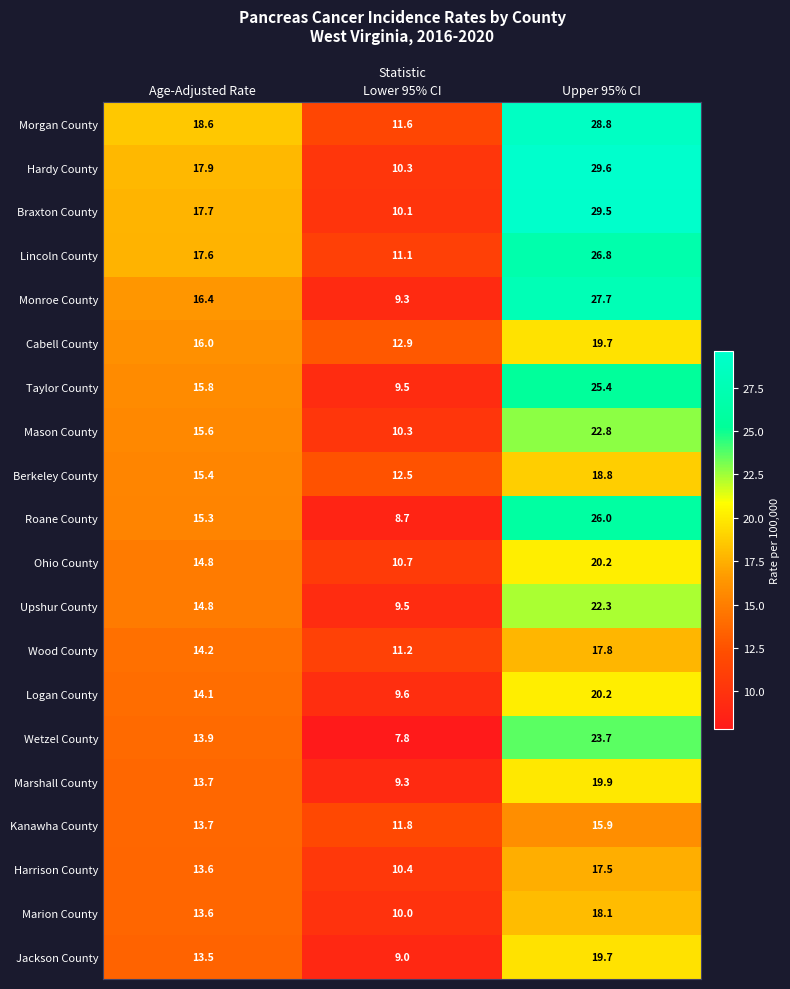

At which category is the sum across all series the highest?

Upper 95% CI